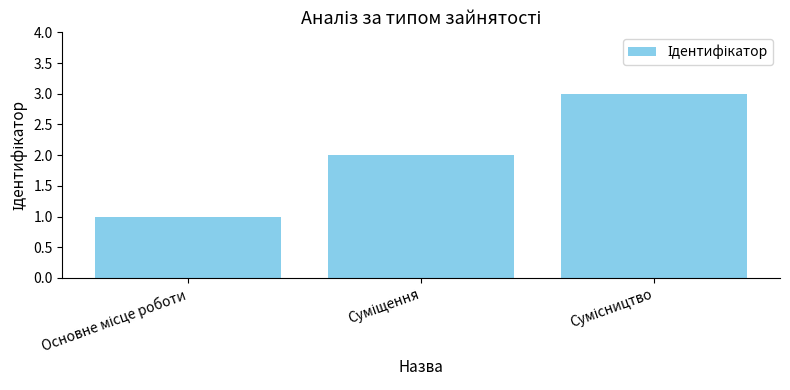

What is the average value?

2